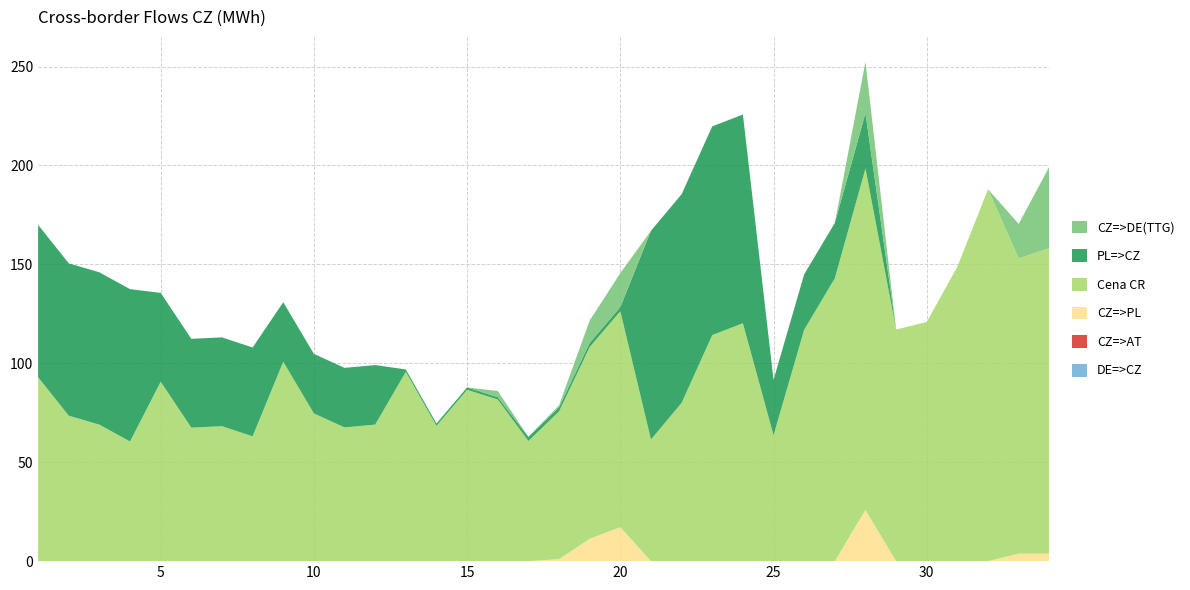

Reading left to right, extract all data points from this chart.

PL=>CZ: 77.0	77.0	77.0	77.0	44.9	44.9	44.9	44.9	30.1	30.1	30.1	30.1	1.2	1.2	1.2	1.2	2.1	2.1	2.1	2.1	105.5	105.5	105.5	105.5	28.0	28.0	28.0	28.0	0.0	0.0	0.0	0.0	0.0	0.0
CZ=>AT: 0.0	0.0	0.0	0.0	0.0	0.0	0.0	0.0	0.0	0.0	0.0	0.0	0.0	0.0	0.0	0.0	0.0	0.0	0.0	0.0	0.0	0.0	0.0	0.0	0.0	0.0	0.0	0.0	0.0	0.0	0.0	0.0	0.0	0.0
CZ=>DE(TTG): 0.0	0.0	0.0	0.0	0.0	0.0	0.0	0.0	0.0	0.0	0.0	0.0	0.0	0.0	0.0	3.1	0.0	1.0	11.3	17.2	0.0	0.0	0.0	0.0	0.0	0.0	0.0	25.9	0.0	0.0	0.0	0.0	17.4	41.2
Cena CR: 93.0	73.5	69.0	60.5	90.7	67.5	68.2	63.1	100.8	74.7	67.6	69.0	95.7	68.4	86.6	81.7	60.7	74.7	96.9	109.1	61.5	80.0	114.3	120.2	63.6	117.0	143.0	172.6	117.1	120.9	148.9	187.9	149.3	154.4
CZ=>PL: 0.0	0.0	0.0	0.0	0.0	0.0	0.0	0.0	0.0	0.0	0.0	0.0	0.0	0.0	0.0	0.0	0.0	1.0	11.3	17.2	0.0	0.0	0.0	0.0	0.0	0.0	0.0	25.9	0.0	0.0	0.0	0.0	3.8	3.8
DE=>CZ: 0.0	0.0	0.0	0.0	0.0	0.0	0.0	0.0	0.0	0.0	0.0	0.0	0.0	0.0	0.0	0.0	0.0	0.0	0.0	0.0	0.0	0.0	0.0	0.0	0.0	0.0	0.0	0.0	0.0	0.0	0.0	0.0	0.0	0.0